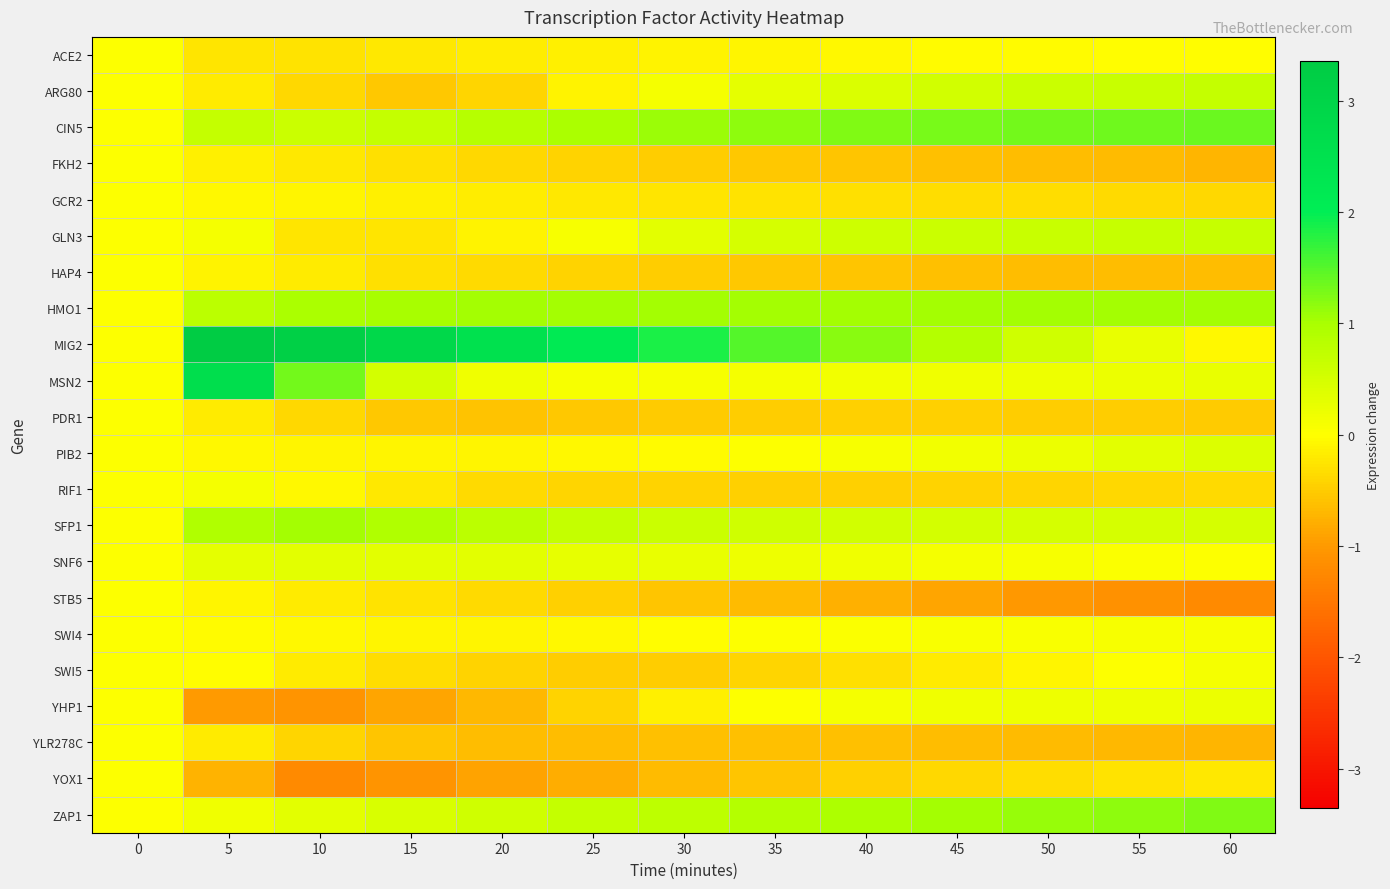

Reading left to right, what are all the values shown in this chart?

ACE2: 0=0.0	5=-0.2	10=-0.3	15=-0.2	20=-0.2	25=-0.1	30=-0.1	35=-0.1	40=-0.1	45=-0.0	50=-0.0	55=-0.0	60=-0.0
ARG80: 0=0.0	5=-0.2	10=-0.4	15=-0.5	20=-0.4	25=-0.1	30=0.1	35=0.3	40=0.4	45=0.5	50=0.6	55=0.7	60=0.7
CIN5: 0=0.0	5=0.7	10=0.6	15=0.7	20=0.8	25=1.0	30=1.1	35=1.2	40=1.2	45=1.3	50=1.3	55=1.4	60=1.4
FKH2: 0=0.0	5=-0.1	10=-0.2	15=-0.3	20=-0.4	25=-0.4	30=-0.5	35=-0.5	40=-0.6	45=-0.6	50=-0.7	55=-0.7	60=-0.7
GCR2: 0=0.0	5=-0.1	10=-0.1	15=-0.1	20=-0.2	25=-0.2	30=-0.2	35=-0.3	40=-0.3	45=-0.3	50=-0.3	55=-0.4	60=-0.4
GLN3: 0=0.0	5=0.1	10=-0.2	15=-0.2	20=-0.1	25=0.1	30=0.3	35=0.5	40=0.6	45=0.6	50=0.6	55=0.7	60=0.7
HAP4: 0=0.0	5=-0.1	10=-0.2	15=-0.3	20=-0.4	25=-0.4	30=-0.5	35=-0.5	40=-0.6	45=-0.6	50=-0.6	55=-0.6	60=-0.7
HMO1: 0=0.0	5=0.8	10=1.0	15=1.0	20=1.0	25=1.0	30=1.0	35=1.0	40=1.0	45=1.0	50=1.0	55=1.0	60=1.0
MIG2: 0=0.0	5=3.4	10=3.2	15=2.8	20=2.5	25=2.2	30=1.8	35=1.5	40=1.2	45=0.9	50=0.6	55=0.2	60=-0.1
MSN2: 0=0.0	5=2.6	10=1.3	15=0.5	20=0.2	25=0.1	30=0.1	35=0.1	40=0.1	45=0.2	50=0.2	55=0.2	60=0.2
PDR1: 0=0.0	5=-0.2	10=-0.4	15=-0.5	20=-0.6	25=-0.5	30=-0.5	35=-0.5	40=-0.5	45=-0.5	50=-0.5	55=-0.5	60=-0.5
PIB2: 0=0.0	5=-0.1	10=-0.1	15=-0.1	20=-0.1	25=-0.1	30=-0.0	35=0.0	40=0.1	45=0.2	50=0.2	55=0.3	60=0.4
RIF1: 0=0.0	5=0.1	10=-0.1	15=-0.2	20=-0.3	25=-0.4	30=-0.4	35=-0.4	40=-0.4	45=-0.4	50=-0.4	55=-0.4	60=-0.4
SFP1: 0=0.0	5=0.9	10=1.0	15=0.9	20=0.8	25=0.7	30=0.6	35=0.6	40=0.5	45=0.5	50=0.5	55=0.5	60=0.5
SNF6: 0=0.0	5=0.3	10=0.3	15=0.3	20=0.3	25=0.3	30=0.2	35=0.2	40=0.2	45=0.1	50=0.1	55=0.0	60=0.0
STB5: 0=0.0	5=-0.1	10=-0.2	15=-0.3	20=-0.4	25=-0.5	30=-0.6	35=-0.7	40=-0.8	45=-0.9	50=-1.0	55=-1.1	60=-1.2
SWI4: 0=0.0	5=-0.0	10=-0.1	15=-0.1	20=-0.1	25=-0.1	30=-0.0	35=0.0	40=0.0	45=0.1	50=0.1	55=0.1	60=0.1
SWI5: 0=0.0	5=-0.0	10=-0.2	15=-0.3	20=-0.4	25=-0.5	30=-0.5	35=-0.4	40=-0.3	45=-0.2	50=-0.1	55=0.0	60=0.1
YHP1: 0=0.0	5=-1.0	10=-1.1	15=-0.9	20=-0.7	25=-0.4	30=-0.2	35=0.0	40=0.1	45=0.2	50=0.2	55=0.2	60=0.2
YLR278C: 0=0.0	5=-0.2	10=-0.4	15=-0.6	20=-0.6	25=-0.6	30=-0.6	35=-0.6	40=-0.6	45=-0.6	50=-0.7	55=-0.7	60=-0.7
YOX1: 0=0.0	5=-0.8	10=-1.2	15=-1.1	20=-0.9	25=-0.8	30=-0.7	35=-0.6	40=-0.5	45=-0.4	50=-0.3	55=-0.3	60=-0.2
ZAP1: 0=0.0	5=0.2	10=0.3	15=0.5	20=0.6	25=0.7	30=0.8	35=0.9	40=1.0	45=1.0	50=1.1	55=1.2	60=1.2